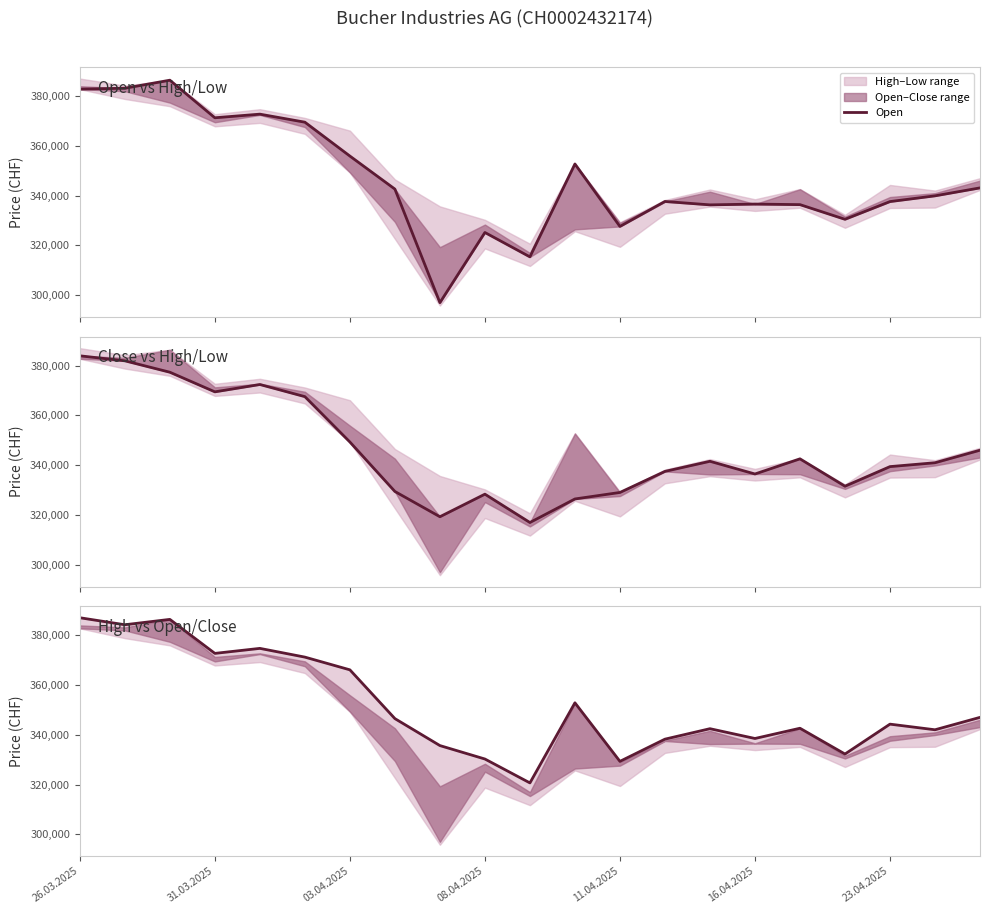

What is the difference between the maximum and minimum values in the Close series?

67008